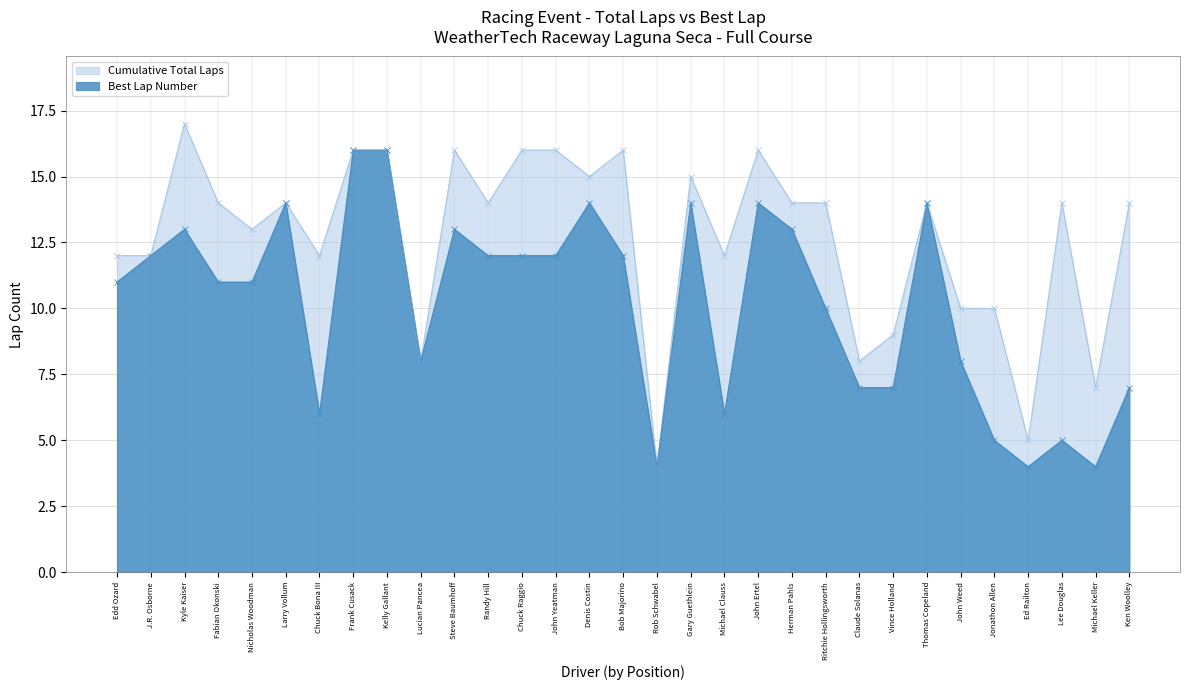

How many data points in Cumulative Total Laps are above 14?

10